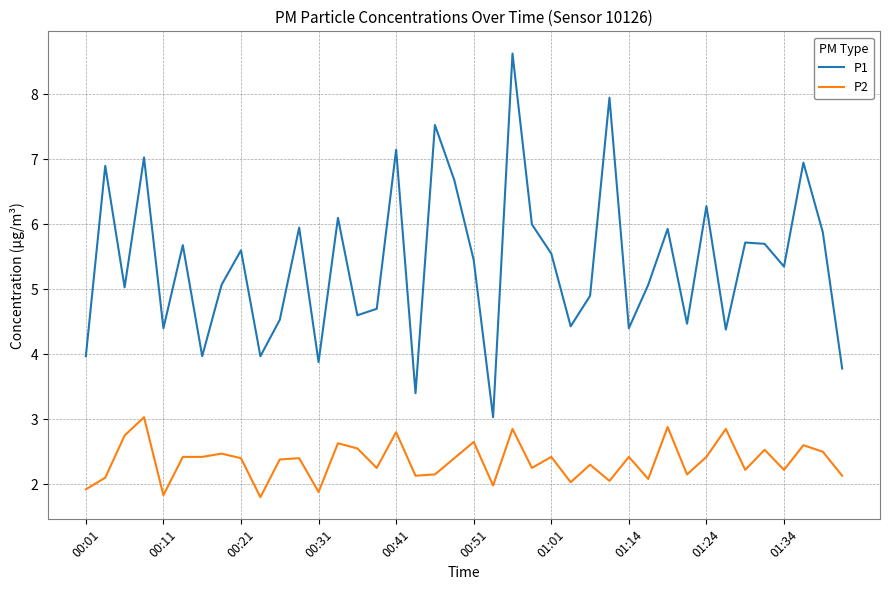

Which series has the largest range (max minus min)?

P1